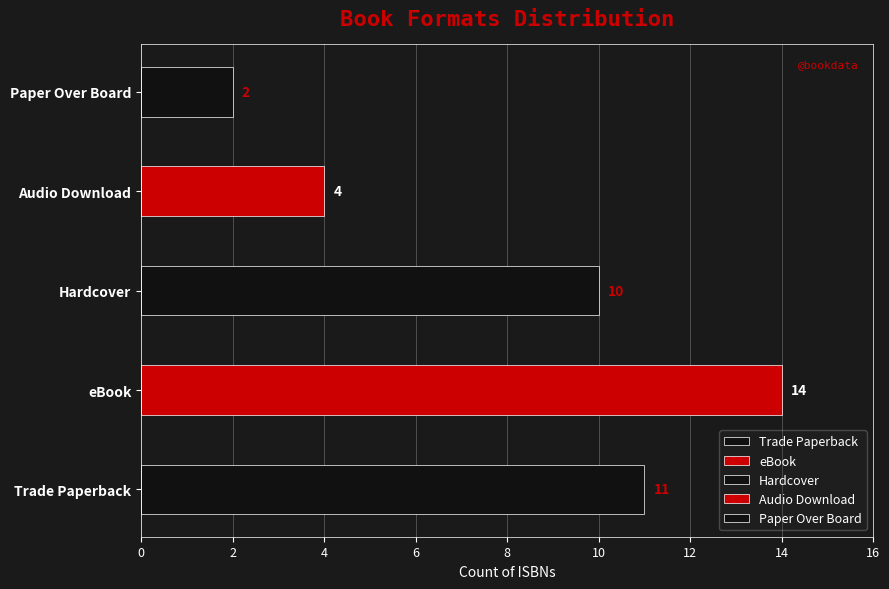

Reading left to right, what are all the values shown in this chart?

Trade Paperback=11	eBook=14	Hardcover=10	Audio Download=4	Paper Over Board=2